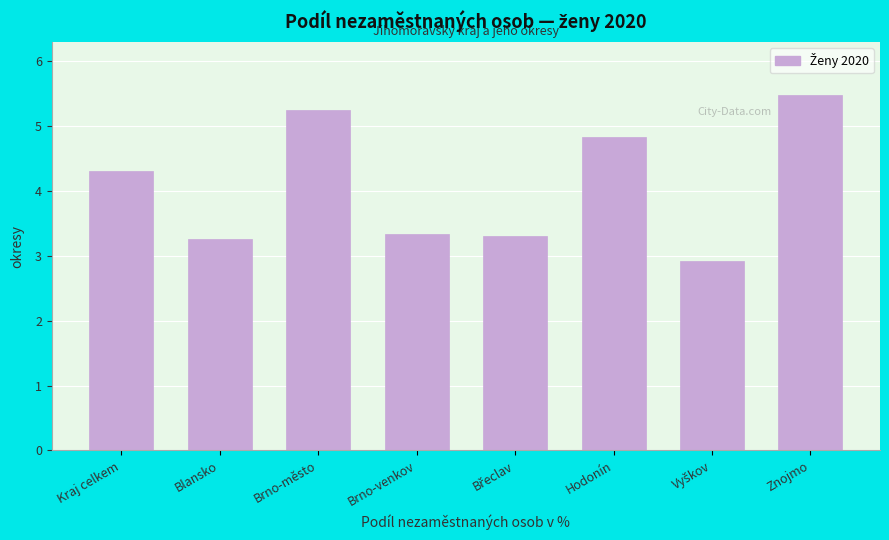

Where is the data nearest to the value 4?

Kraj celkem